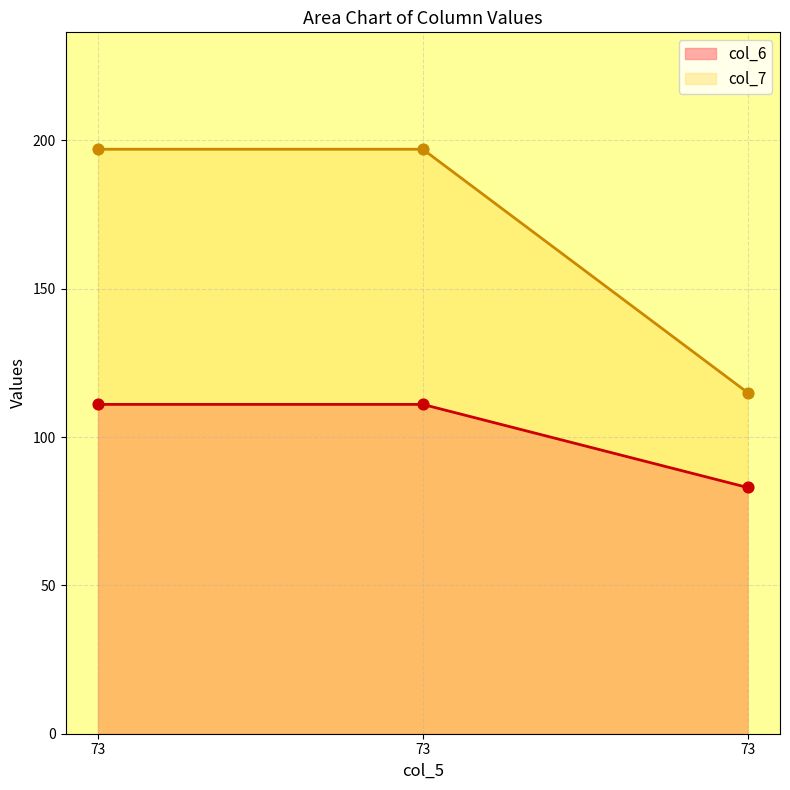

Is the value of col_7 at 73 greater than the value of col_6 at 73?

Yes